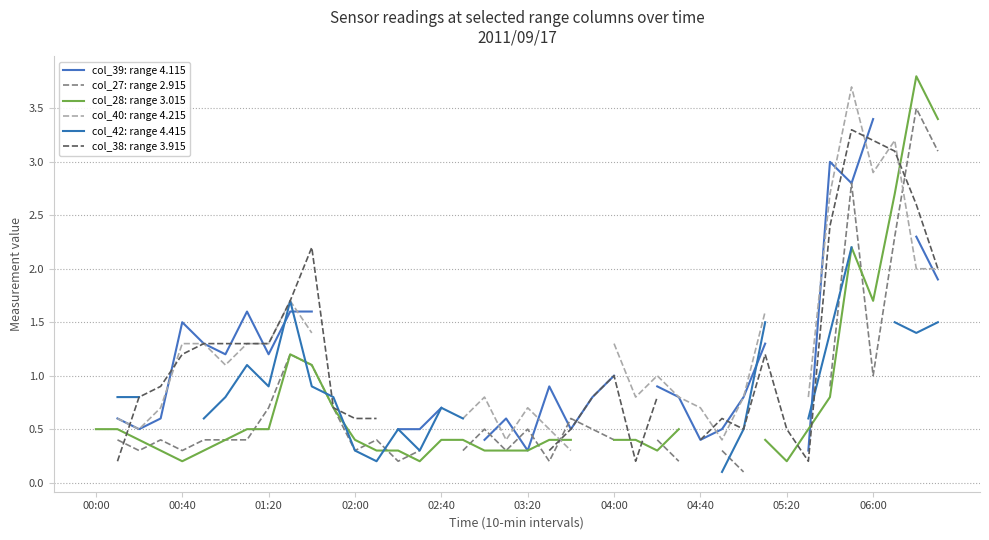

What are all the series names shown in the legend?

col_39: range 4.115, col_27: range 2.915, col_28: range 3.015, col_40: range 4.215, col_42: range 4.415, col_38: range 3.915